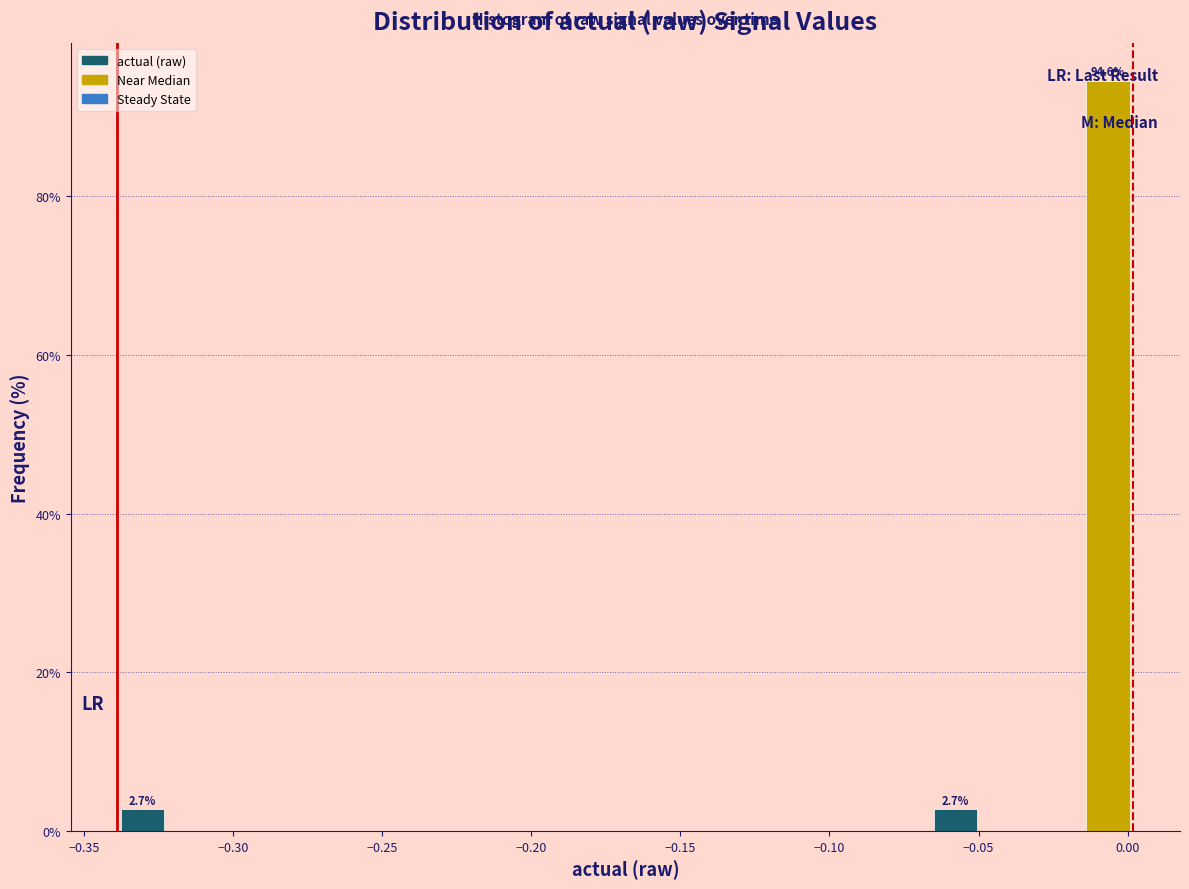

Around what value on the x-axis is the tallest bar? Give the approximate position of its centre, as read against the axis.

-0.005